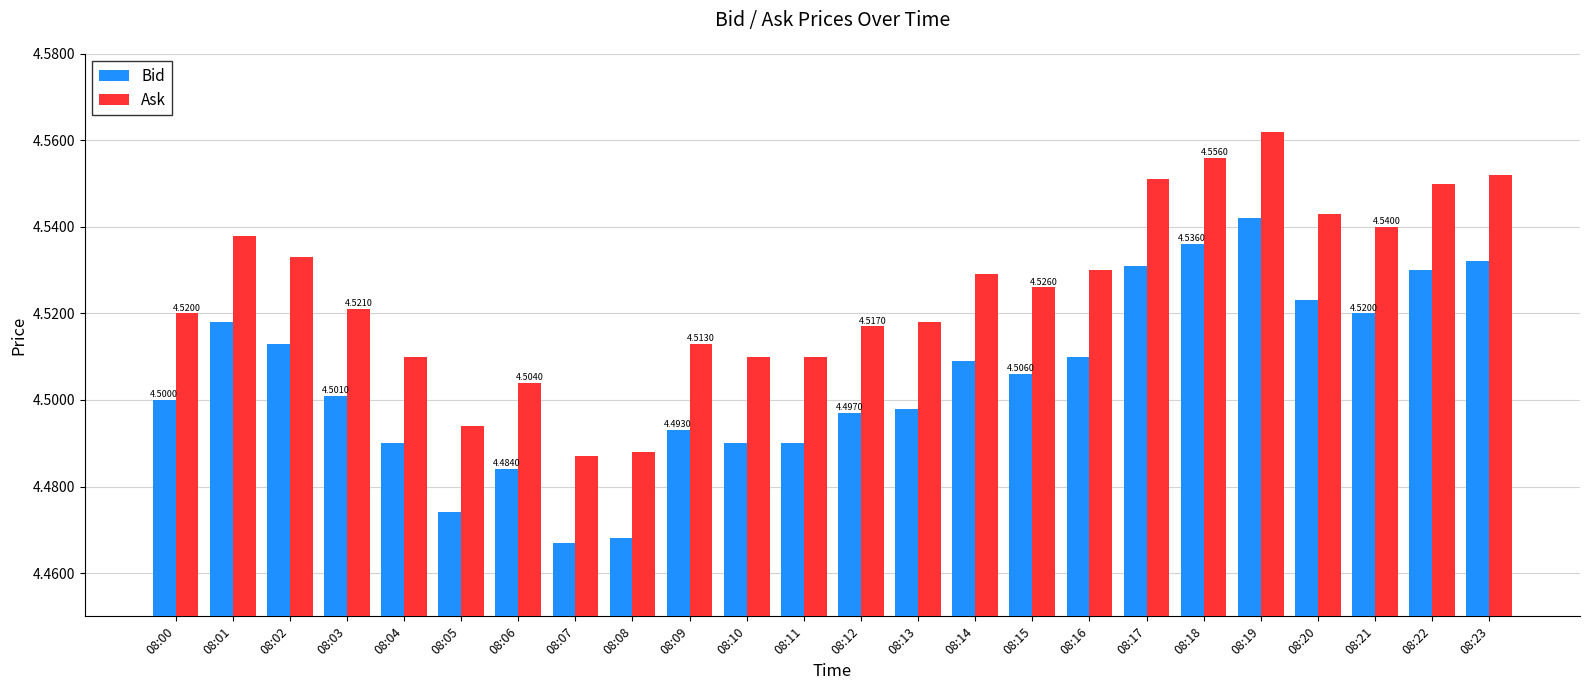

Rank the series by their average value, from lowest to highest.

Bid, Ask